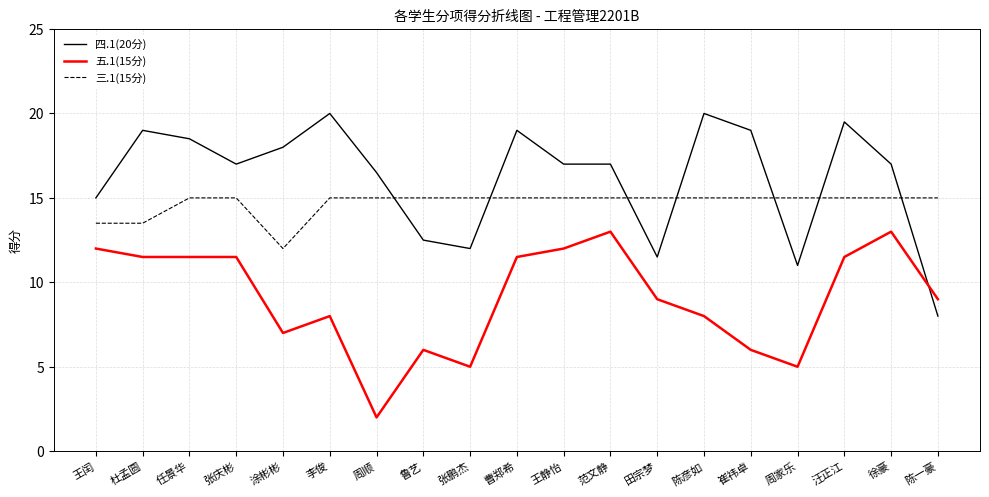

What is the difference between the second highest and second lowest values in the 三.1(15分) series?

1.5